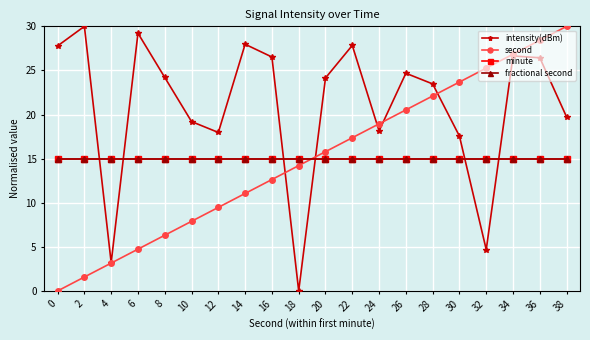

Is this an area chart (filled region under the line)?

No